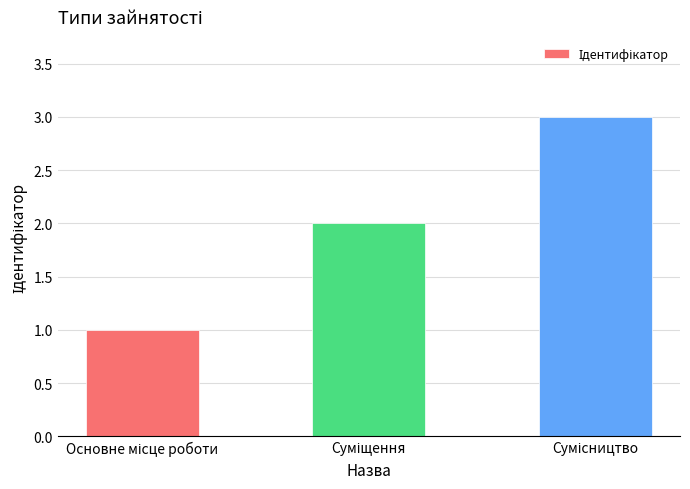

What is the sum of all values?

6